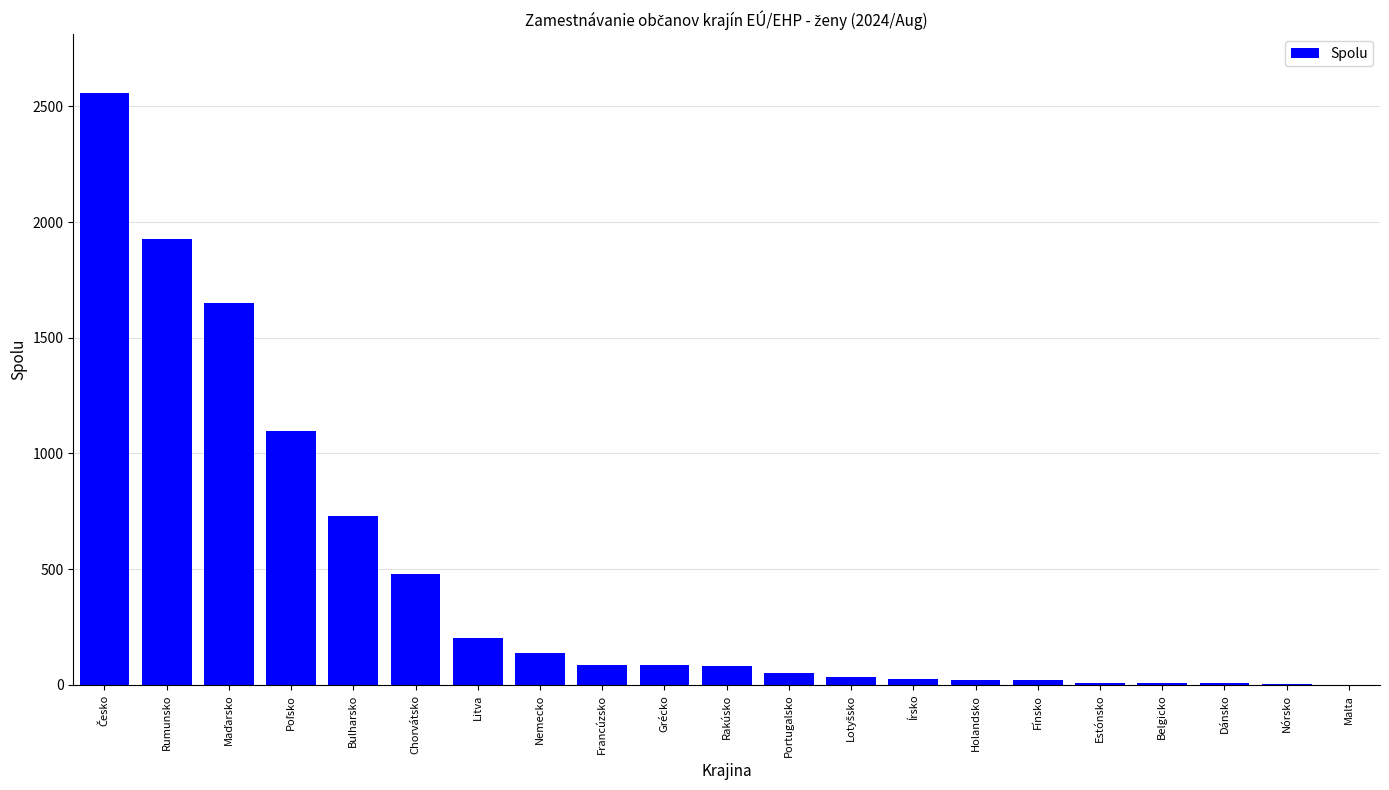

What is the greatest value displayed?

2556